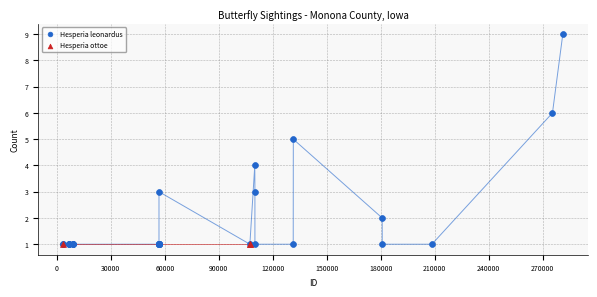

Which series contains the highest Y value?

Hesperia leonardus